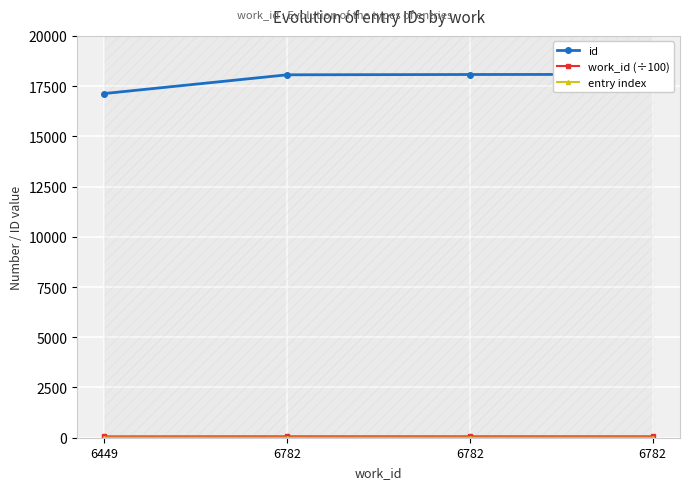

Which category has the highest value in the id series?

6782